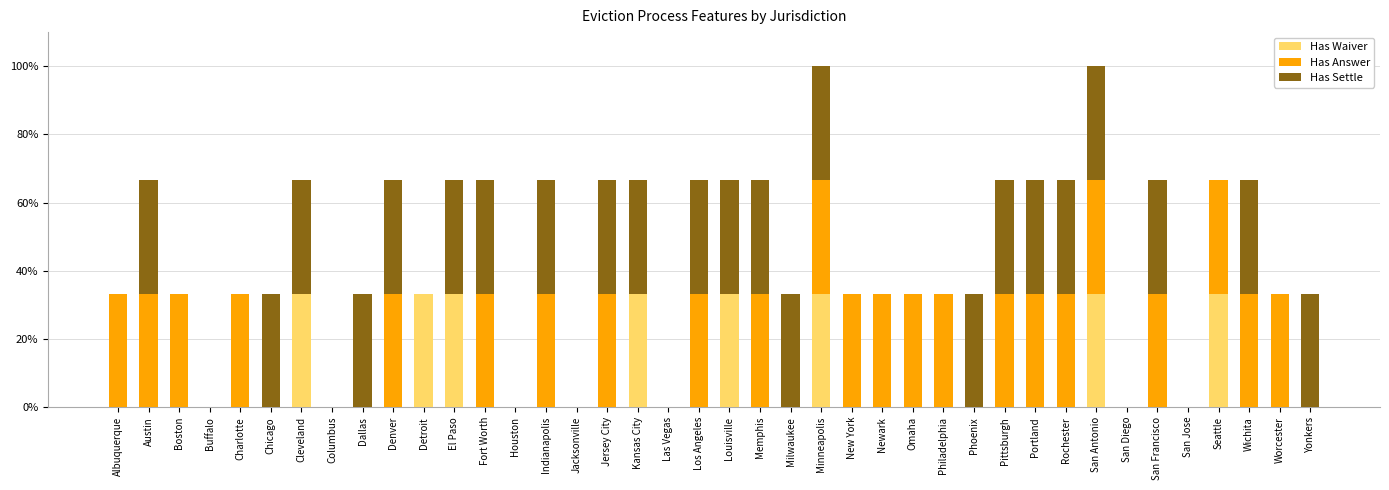

The Has Waiver series shows 0.0 at Memphis. True or false?

True